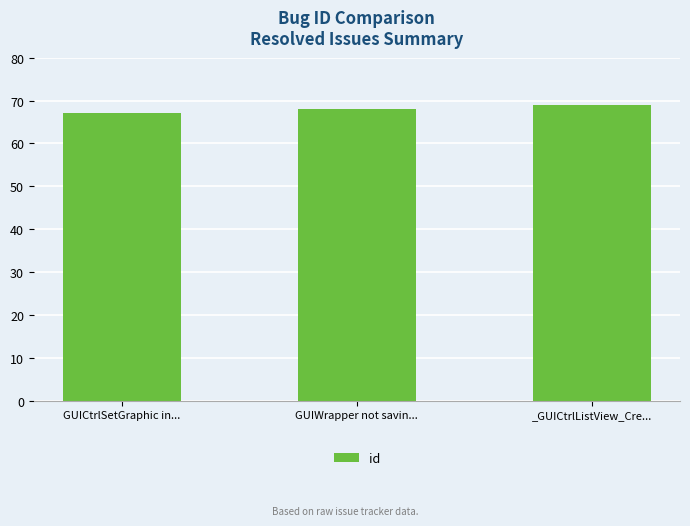

How many bars are there in total?

3